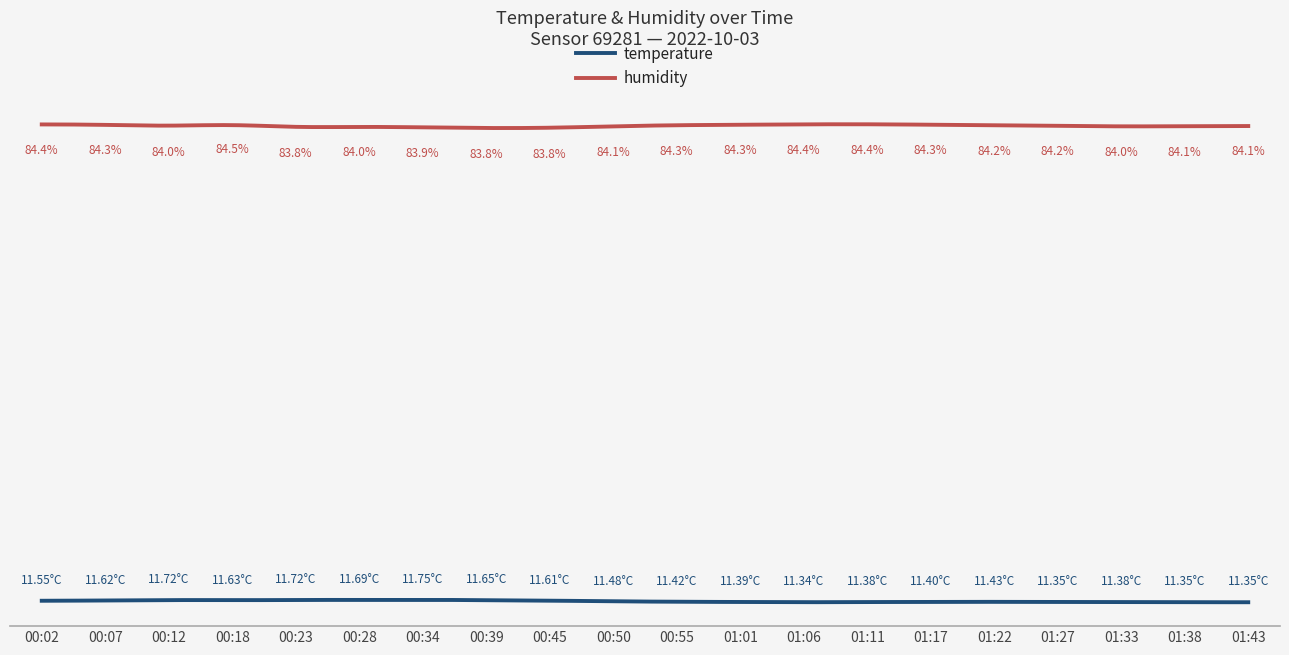

At which category is the sum across all series the highest?

00:18